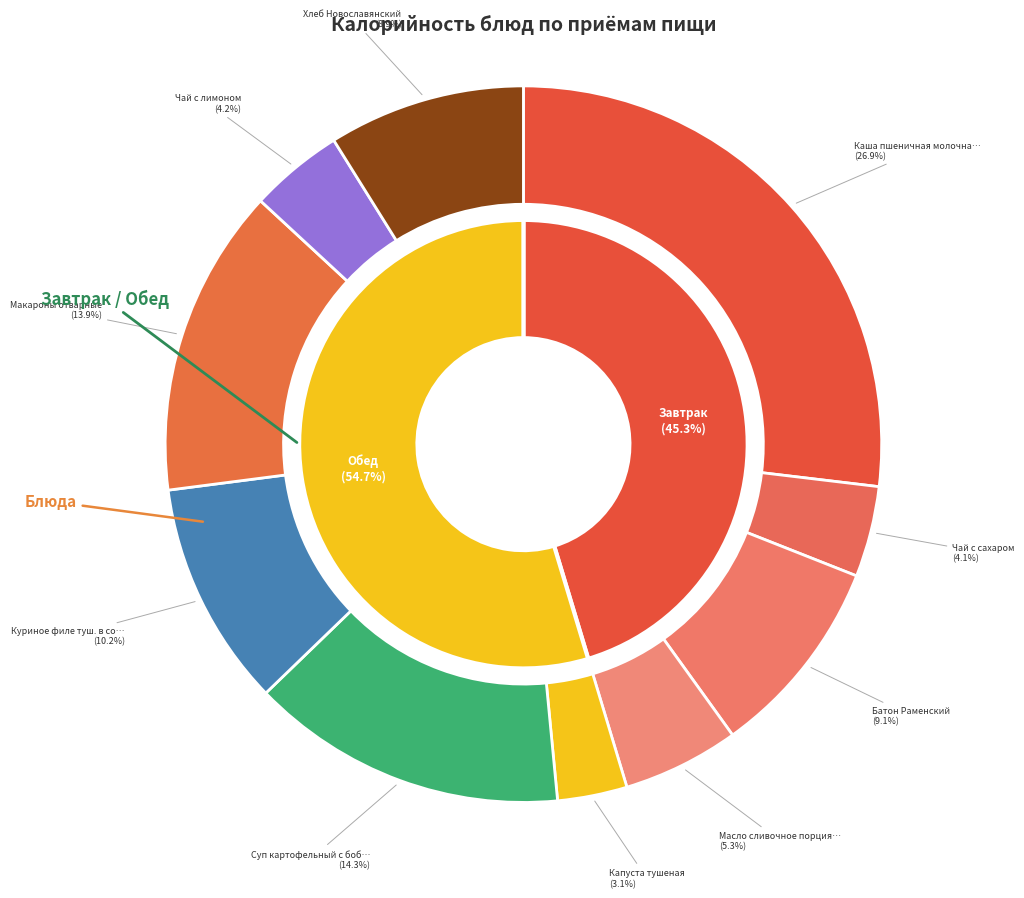

To the nearest percent, what portion does Суп картофельный с бобовыми represent?

14%